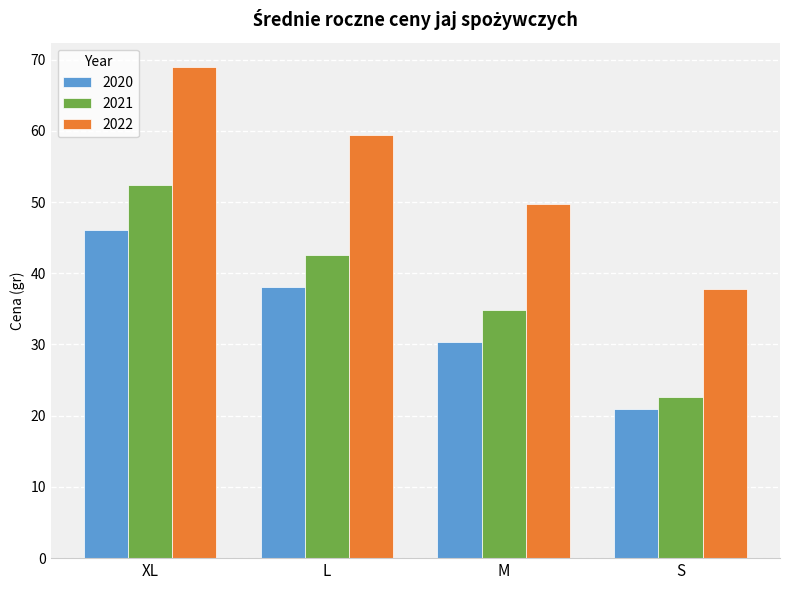

What is the spread (max minus min) of values at L?

21.4